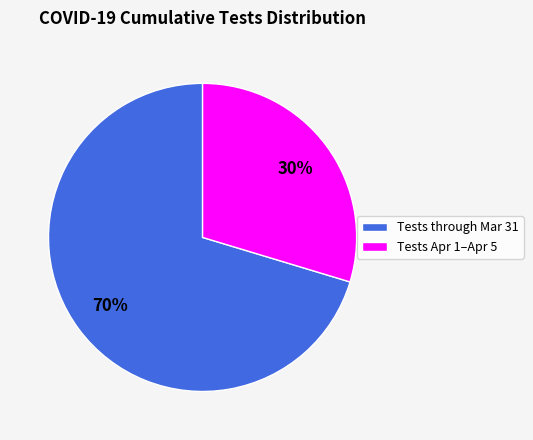

Is it true that Tests Apr 1–Apr 5 is 30% of the pie?

True